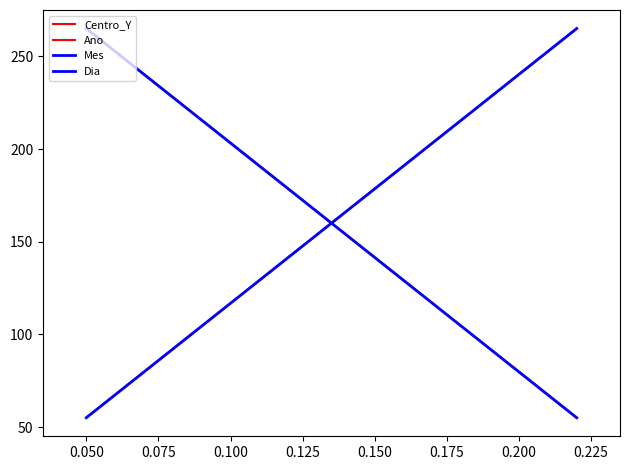

What is the difference between the highest and lowest values at 0.050?

210